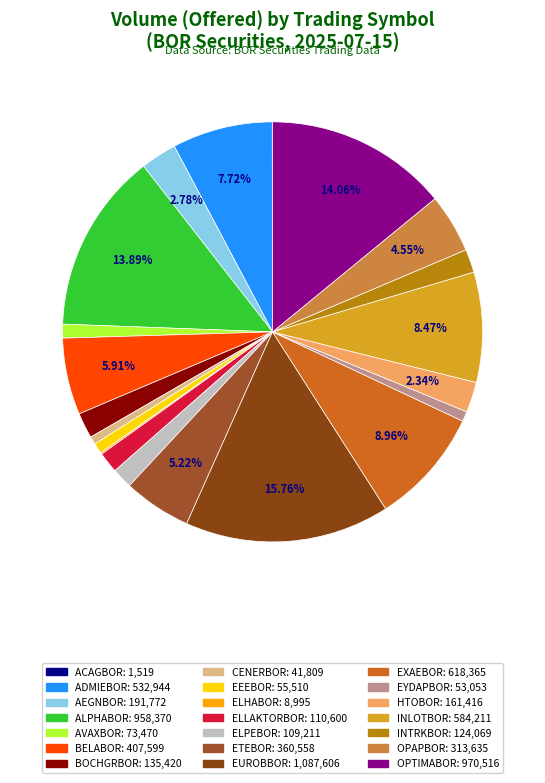

Which slice is the largest?

EUROBBOR